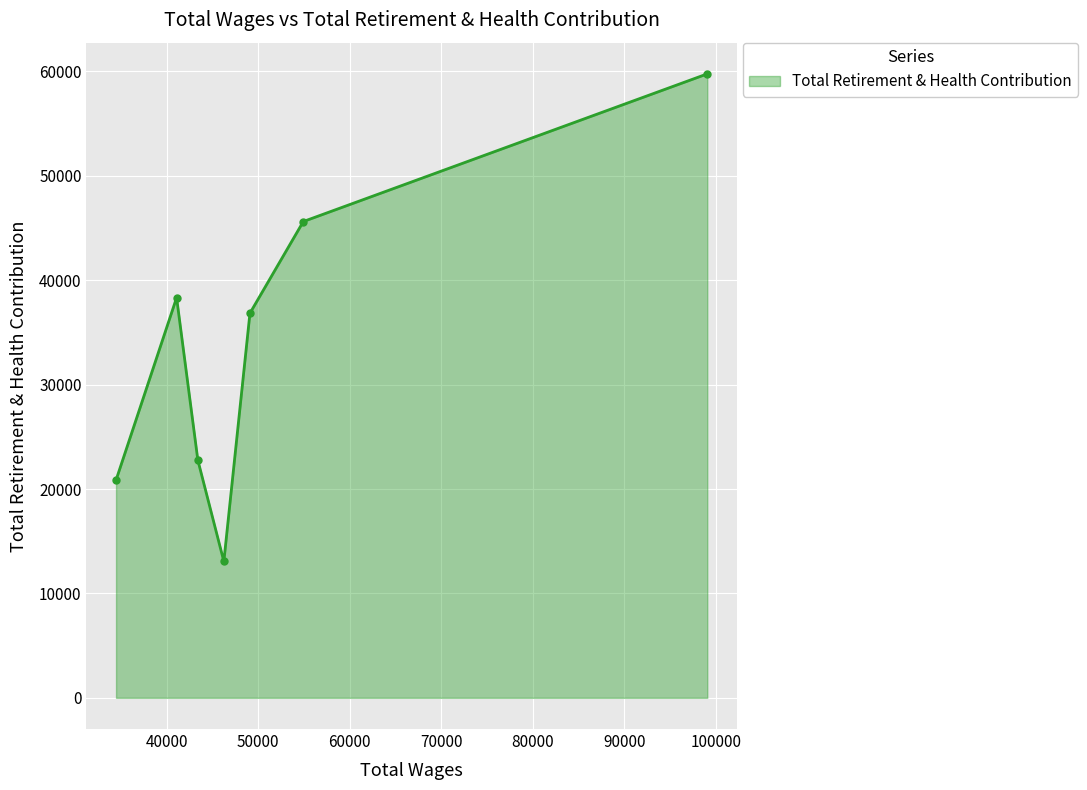

Reading left to right, transcribe all the data shown in this chart.

20854	38331	22766	13066	36843	45623	59767